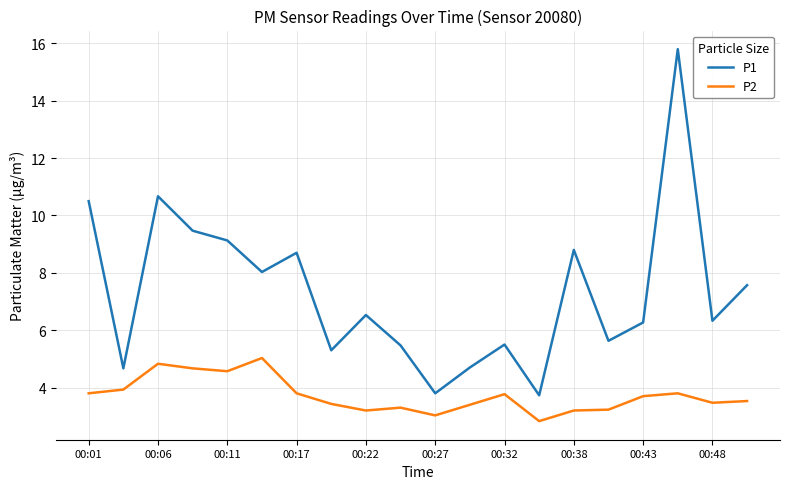

Which series has the largest range (max minus min)?

P1